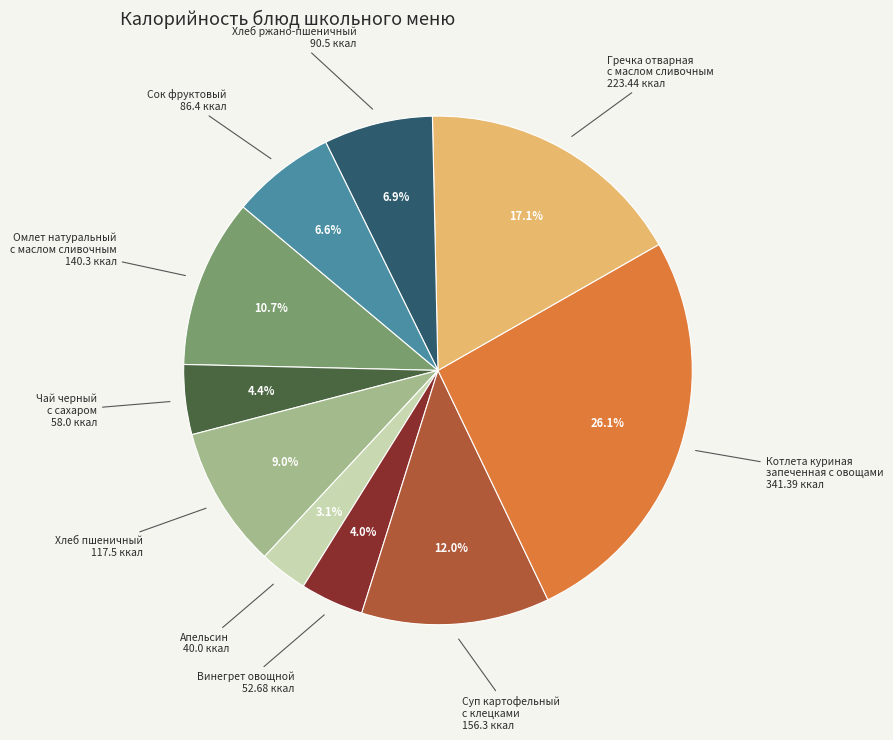

How many segments does this pie chart have?

10